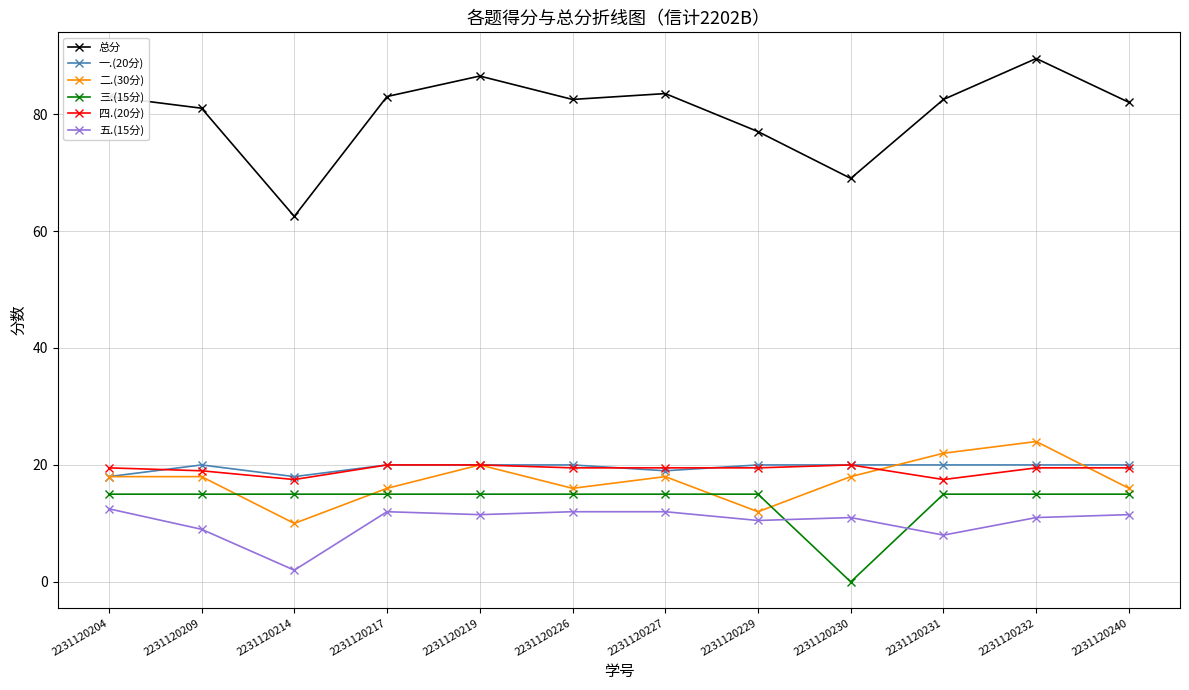

What is the spread (max minus min) of values at 2231120229?

66.5